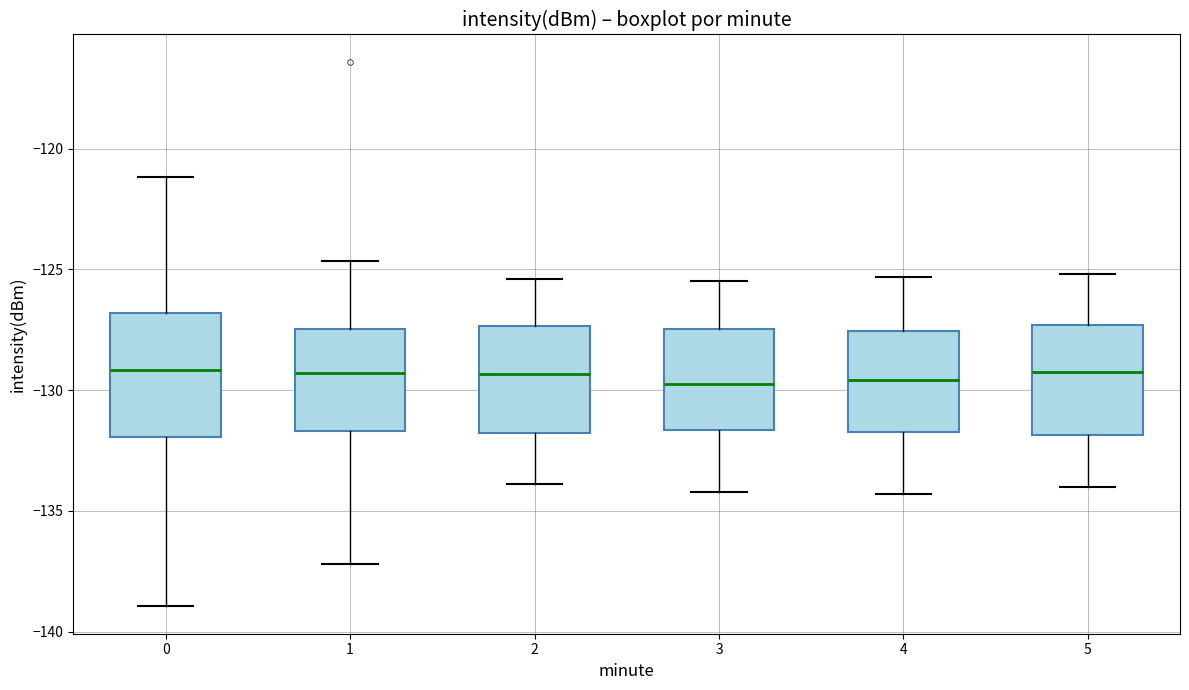

Where does the upper whisker of the box at x = 0 end on the y-axis? The values are not printed on the chart, so give them approximately, as read against the axis.

-121.0